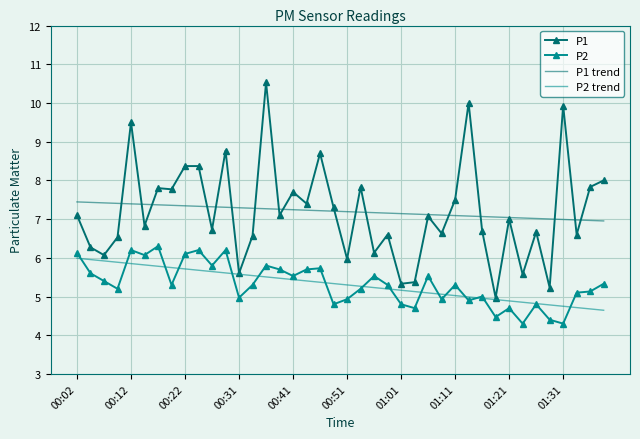

List the series in order of their peak value, lowest first.

P2 trend, P2, P1 trend, P1